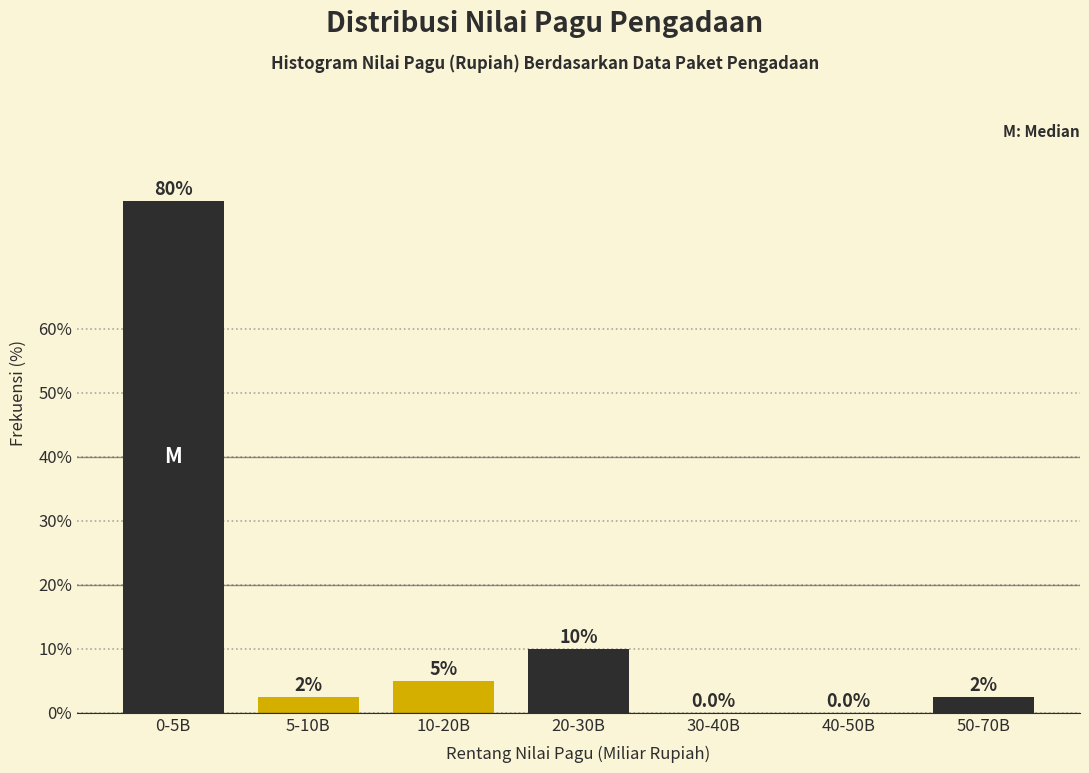

Reading left to right, transcribe all the data shown in this chart.

0-5B=80.0	5-10B=2.5	10-20B=5.0	20-30B=10.0	30-40B=0.0	40-50B=0.0	50-70B=2.5